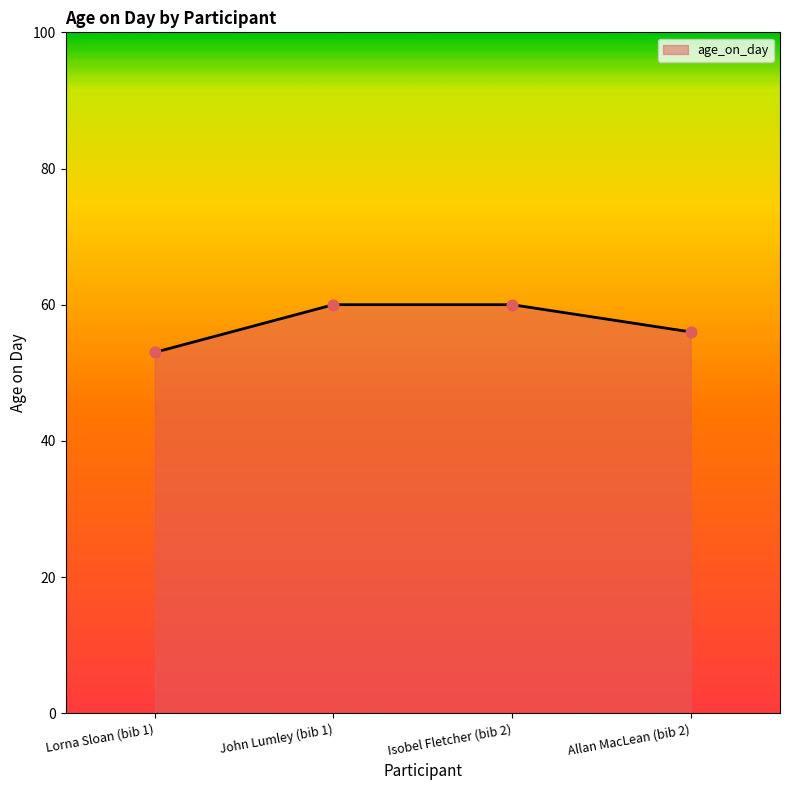

What is the change in value from John Lumley (bib 1) to Allan MacLean (bib 2)?

-4